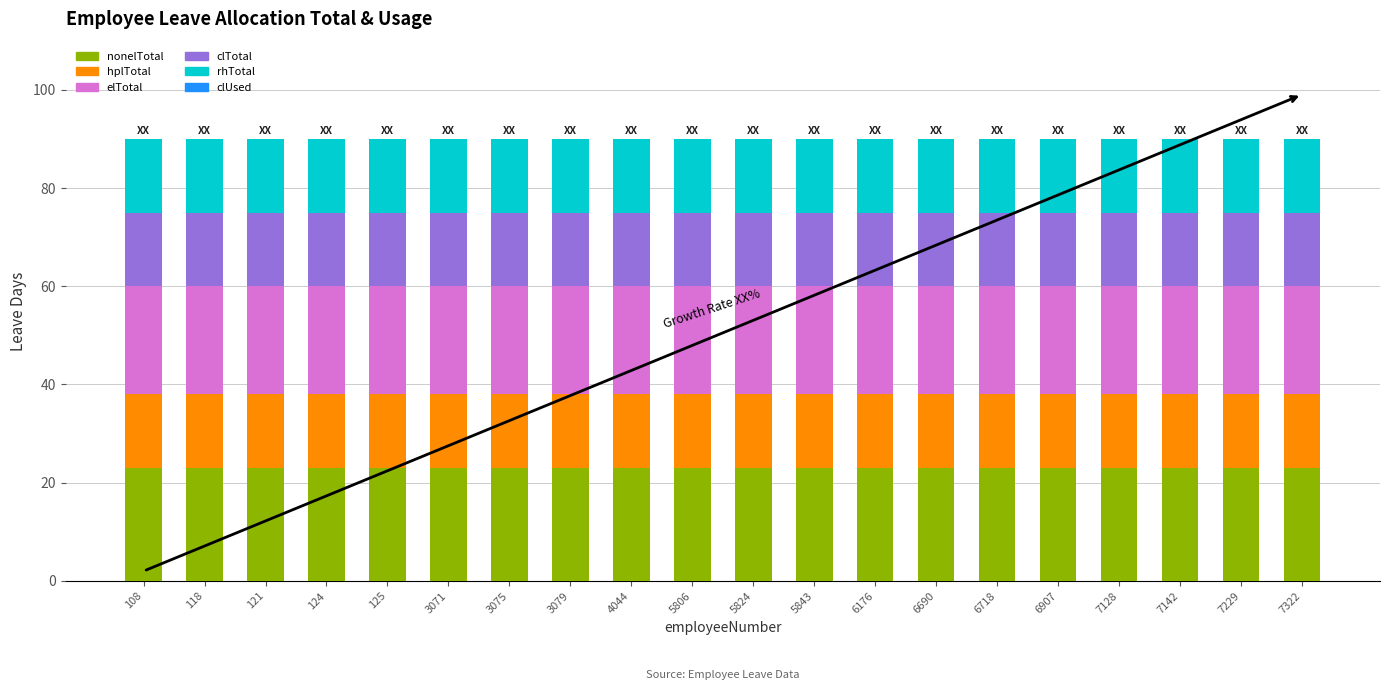

What is the total value across all series at 5824?

90